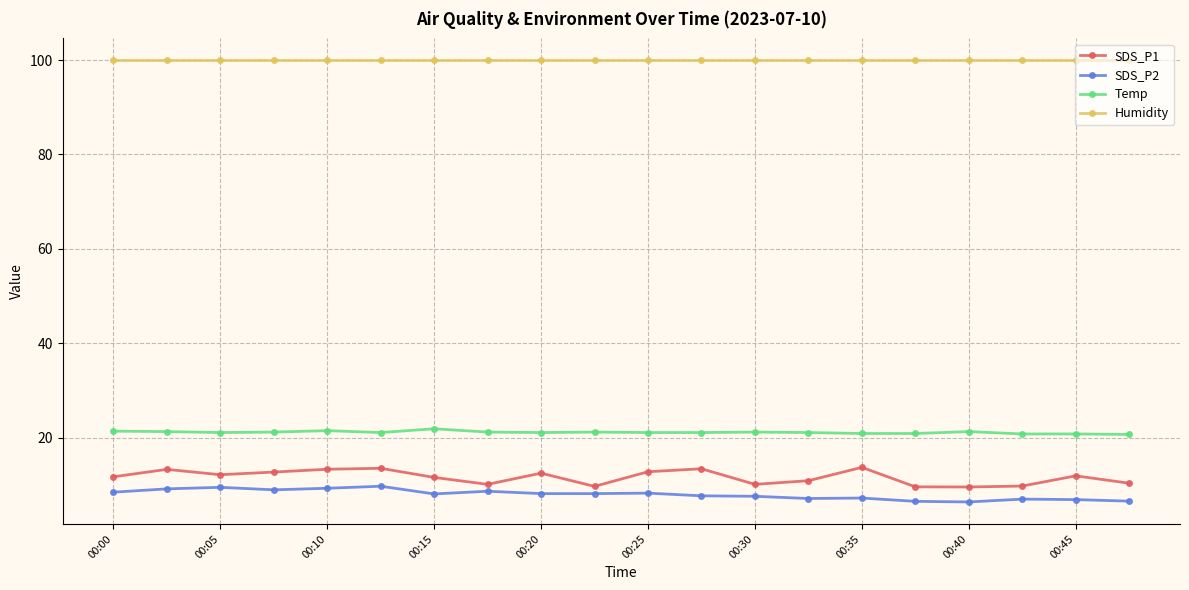

At how many categories does at least one series exceed 98?

20